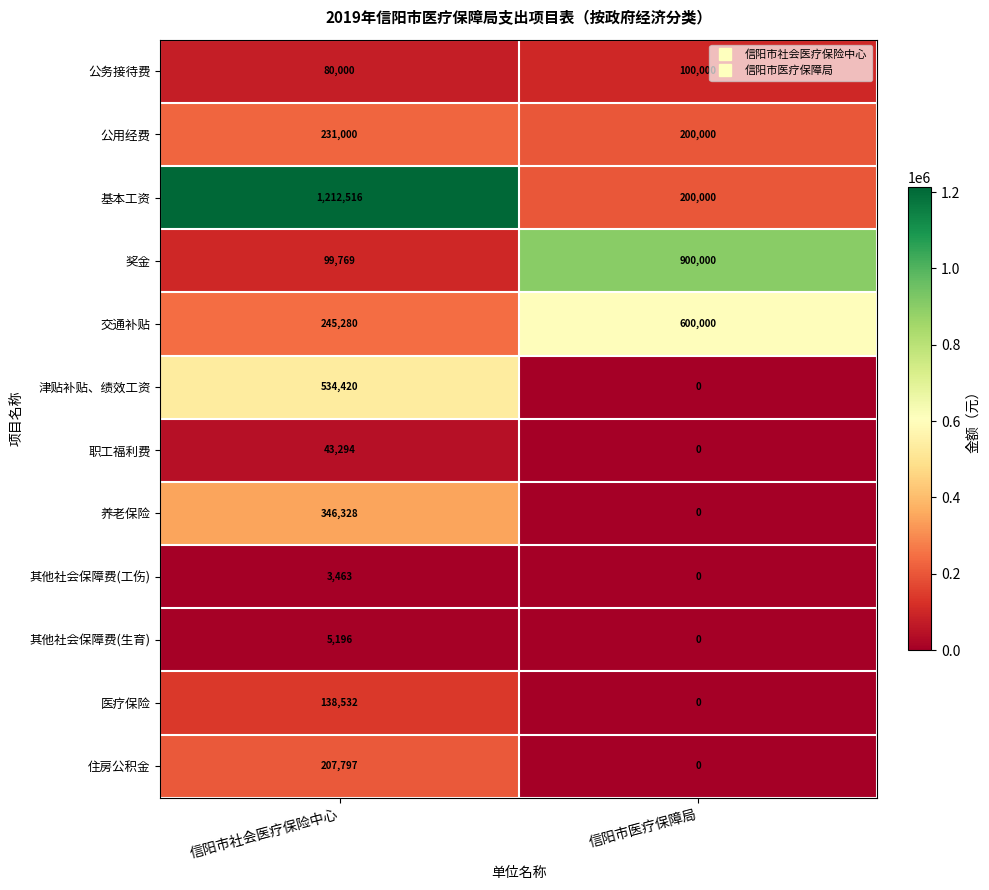

What is the difference between the 医疗保险 values at 信阳市医疗保障局 and 信阳市社会医疗保险中心?

138532